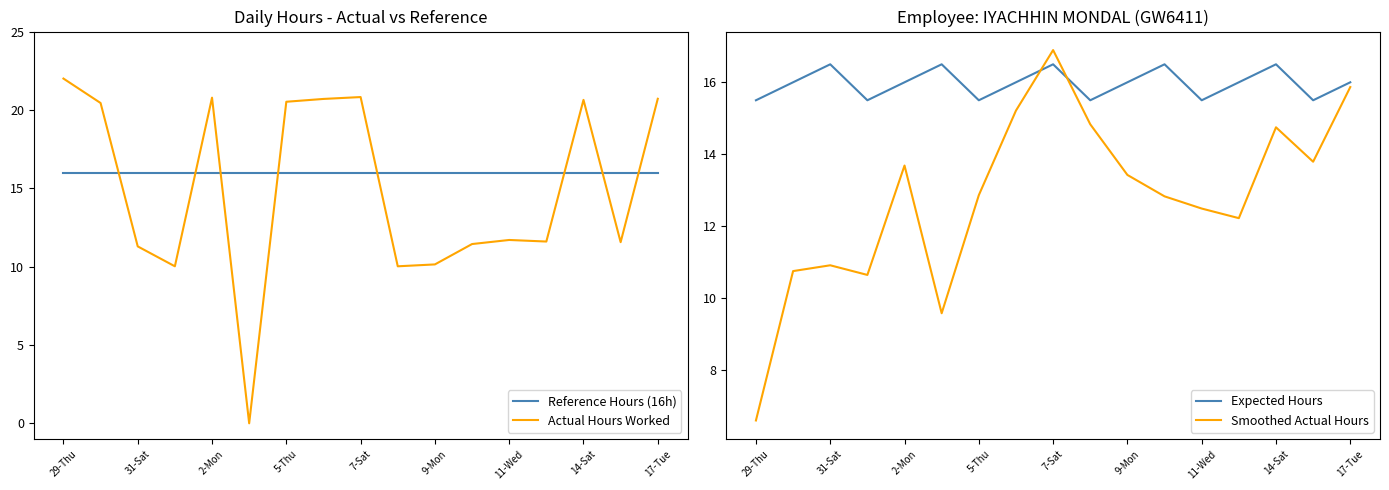

Which series has the largest range (max minus min)?

Actual Hours Worked